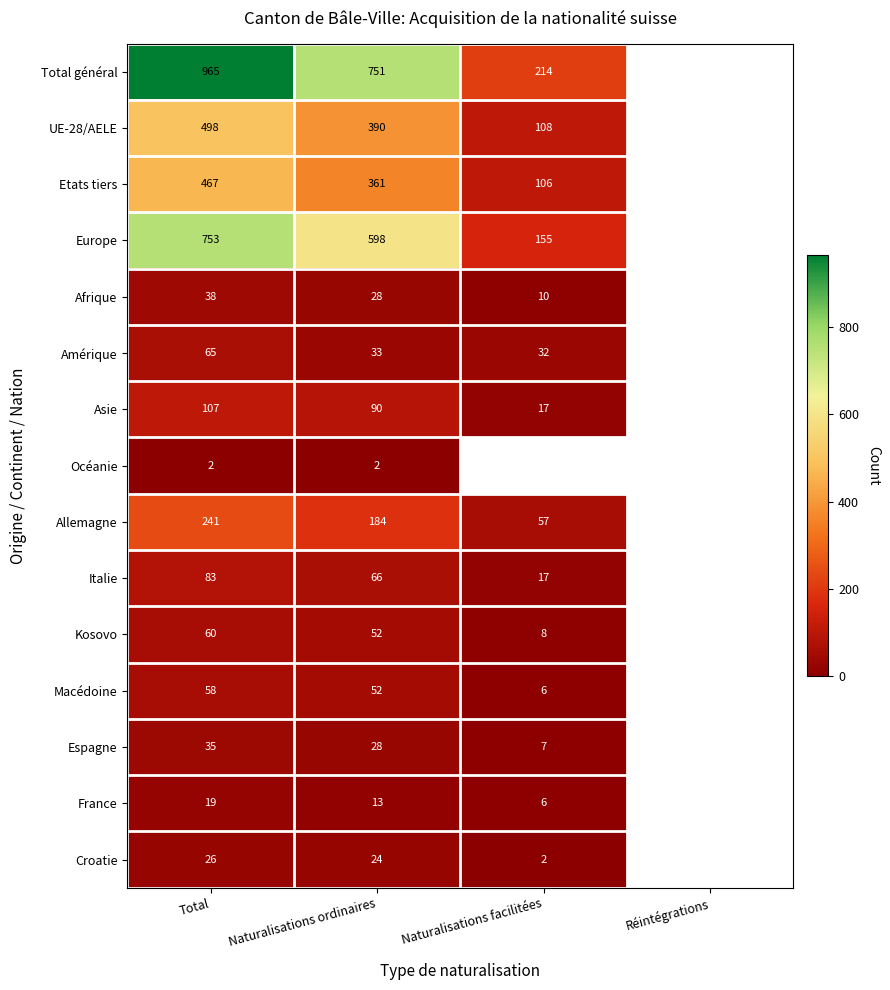

At Total, list the series in order from smallest to largest.

Océanie, France, Croatie, Espagne, Afrique, Macédoine, Kosovo, Amérique, Italie, Asie, Allemagne, Etats tiers, UE-28/AELE, Europe, Total général